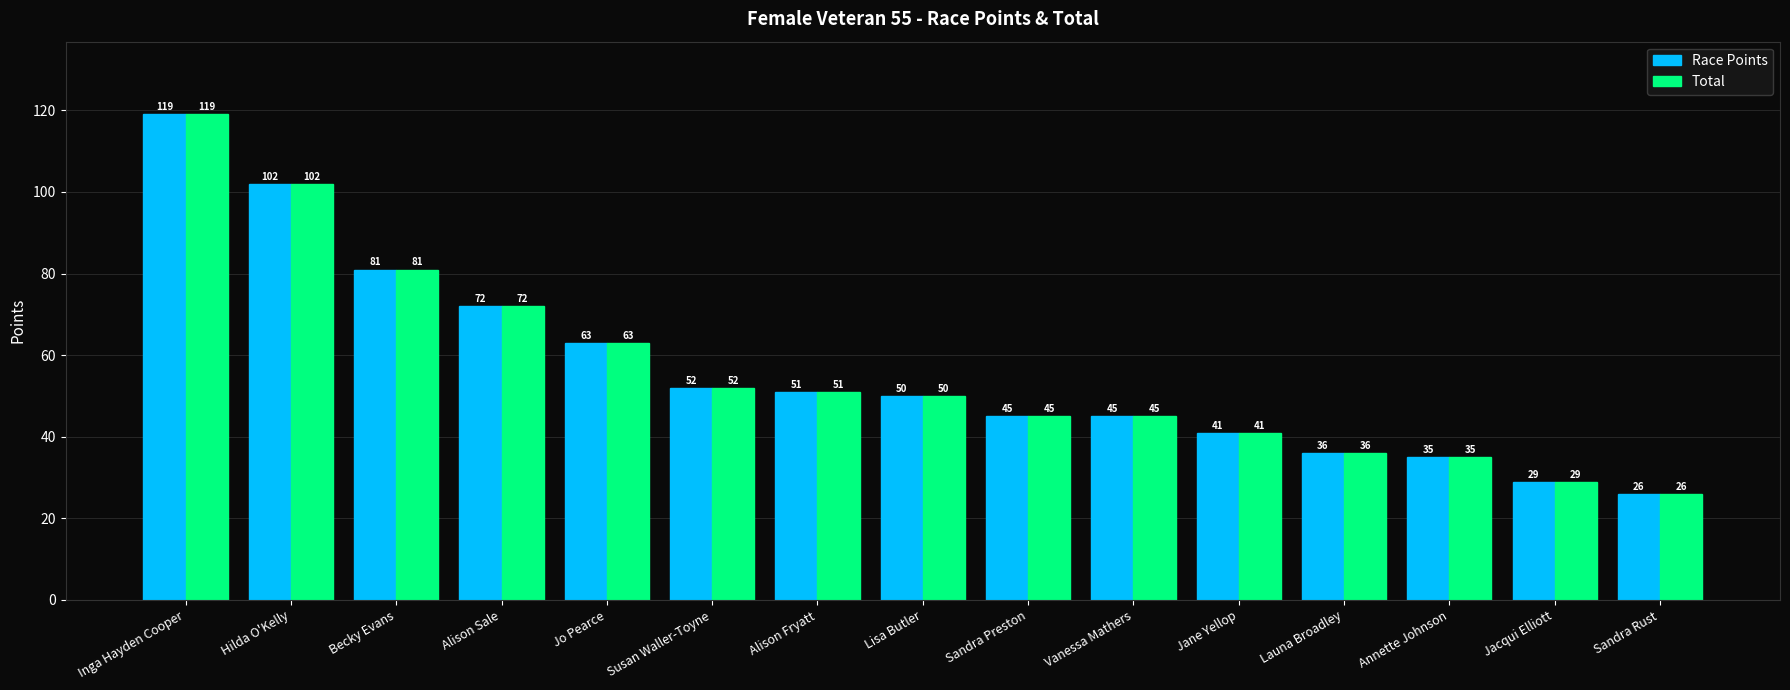

True or false: Race Points has a value of 69 at Hilda O'Kelly.

False